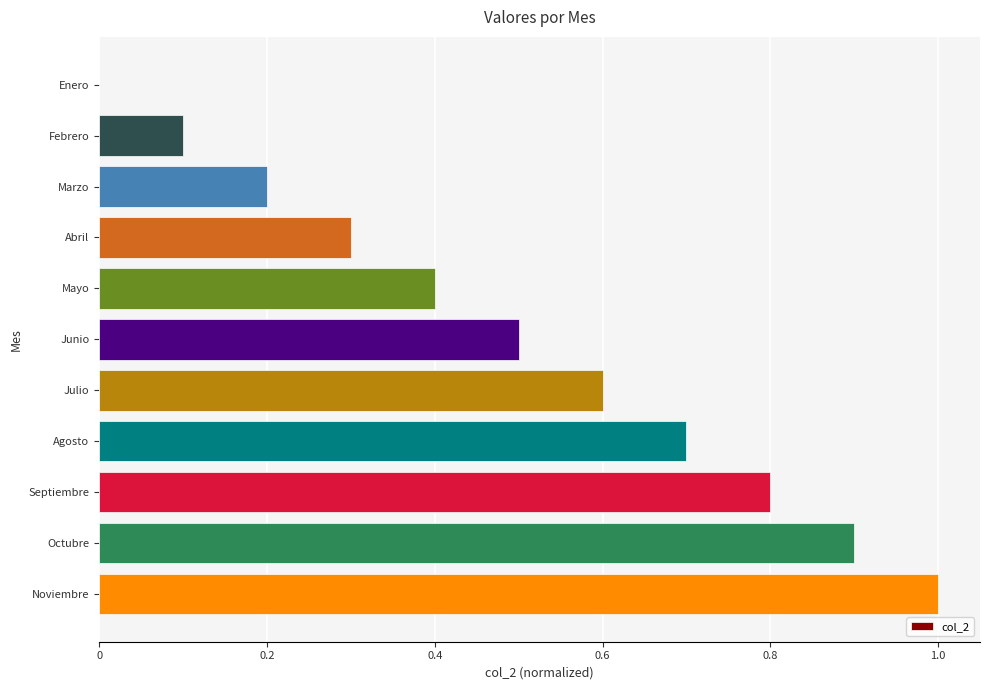

How many positive values are there?

10